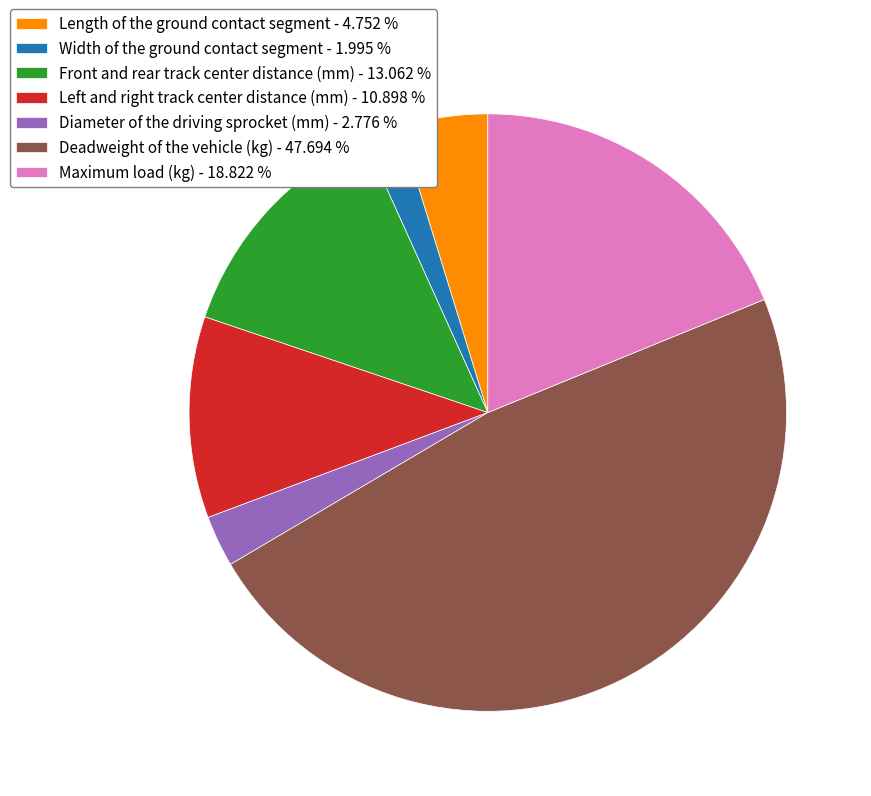

Rank the categories by value from lowest to highest.

Width of the ground contact segment, Diameter of the driving sprocket (mm), Length of the ground contact segment, Left and right track center distance (mm), Front and rear track center distance (mm), Maximum load (kg), Deadweight of the vehicle (kg)